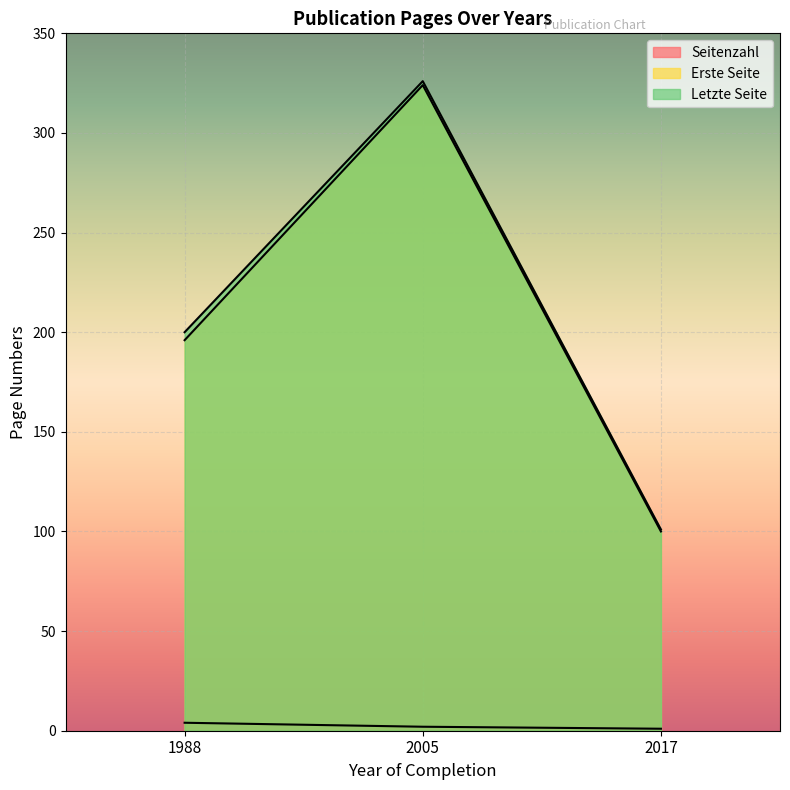

At which category is the sum across all series the highest?

2005